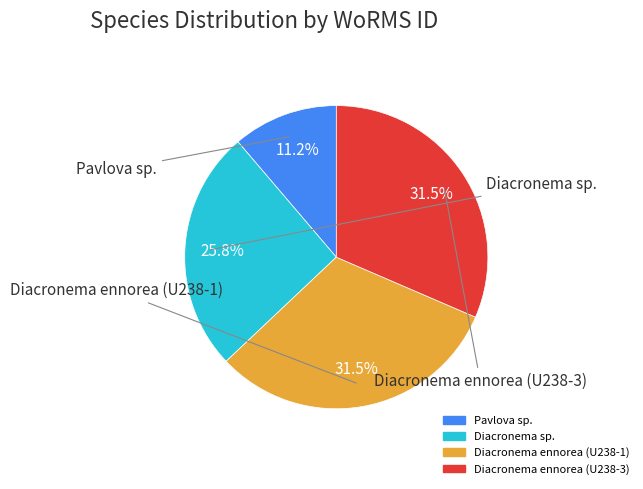

Which has a higher value, Diacronema sp. or Diacronema ennorea (U238-3)?

Diacronema ennorea (U238-3)